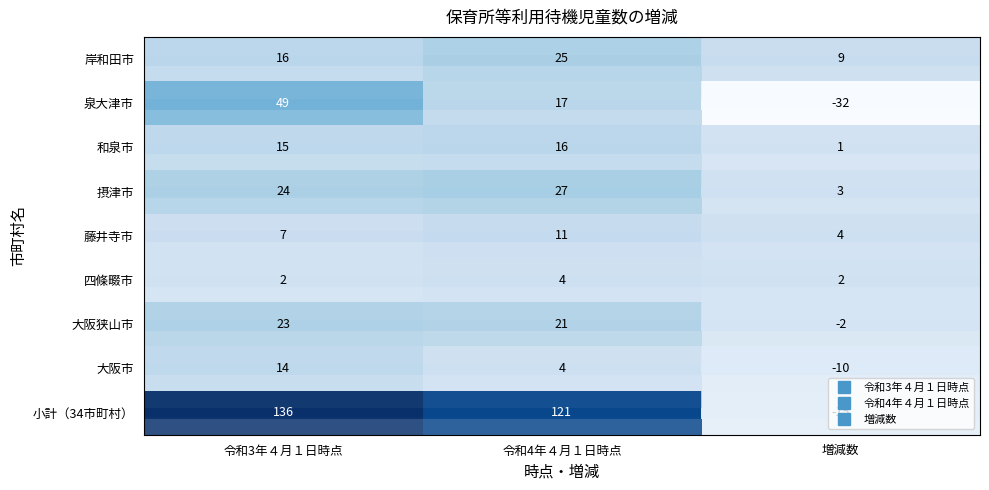

What is the greatest value displayed?

136